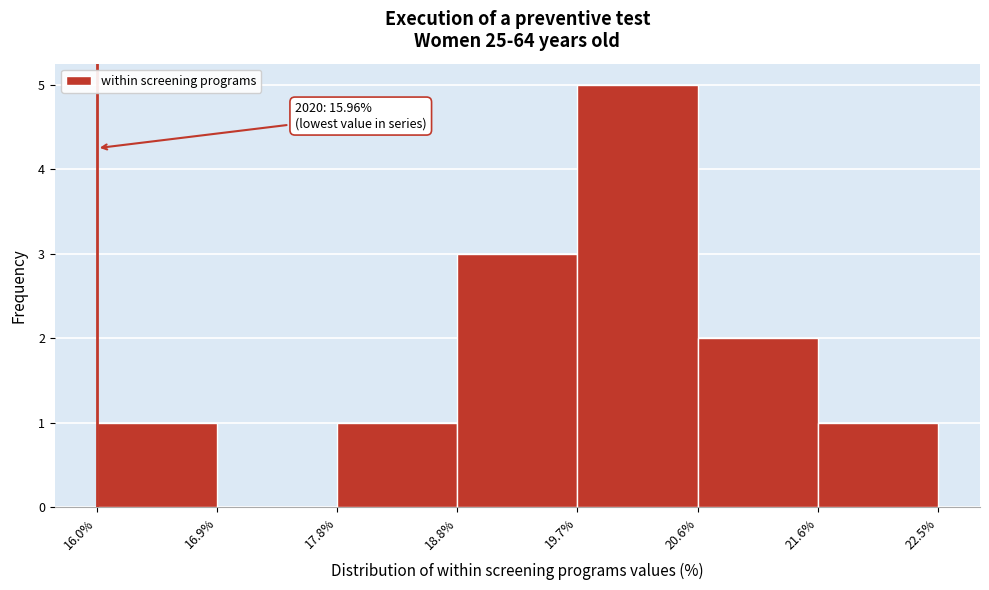

Which range on the x-axis has the tallest bar?

19.7% to 20.6%